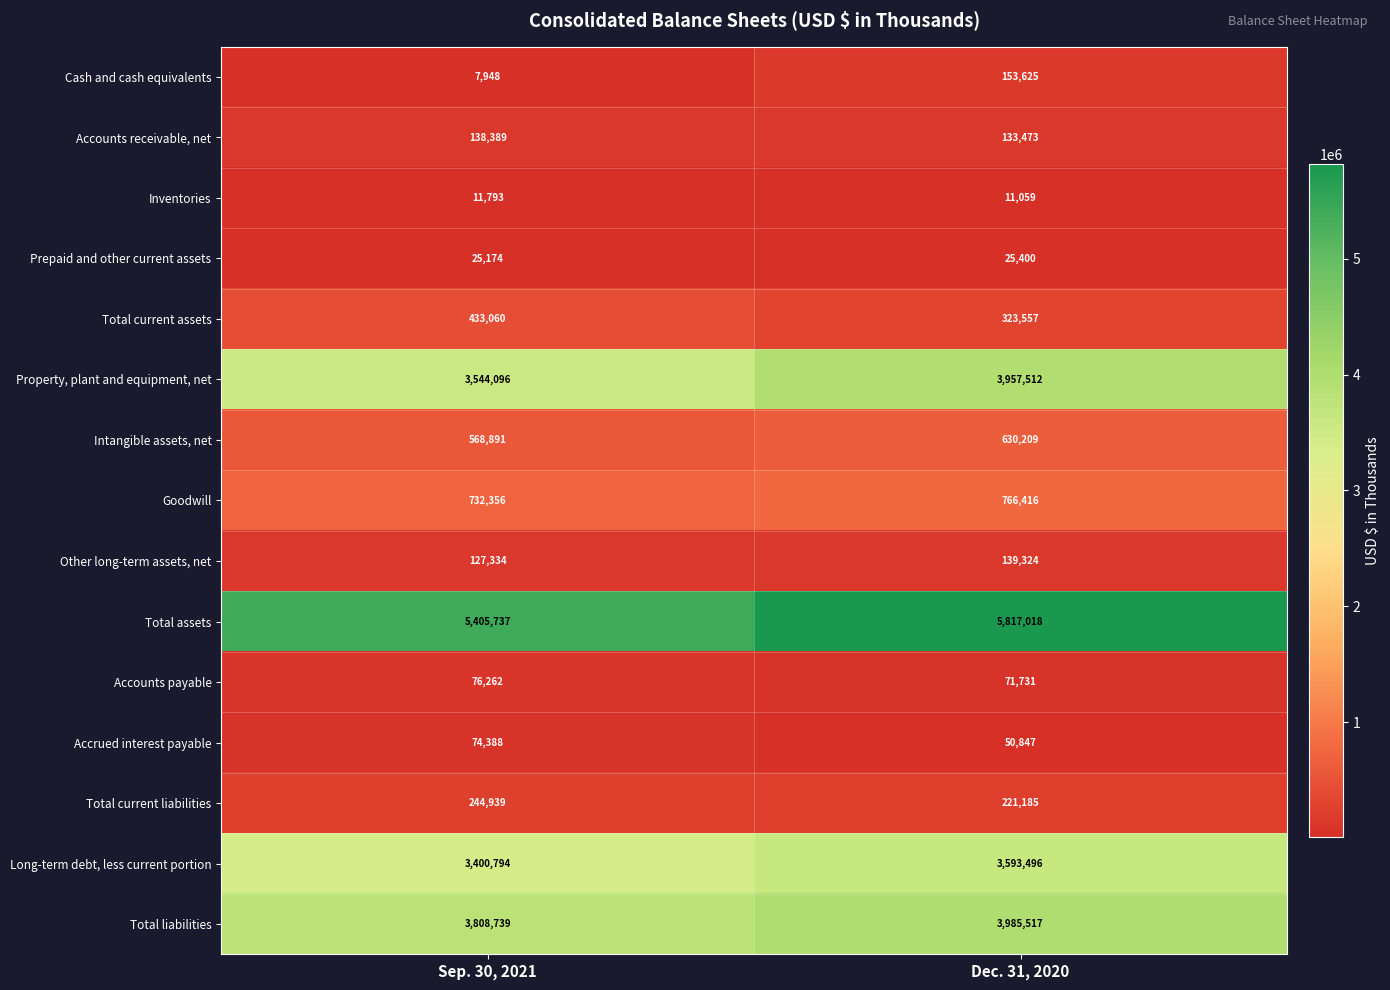

At Dec. 31, 2020, list the series in order from largest to smallest.

Total assets, Total liabilities, Property, plant and equipment, net, Long-term debt, less current portion, Goodwill, Intangible assets, net, Total current assets, Total current liabilities, Cash and cash equivalents, Other long-term assets, net, Accounts receivable, net, Accounts payable, Accrued interest payable, Prepaid and other current assets, Inventories